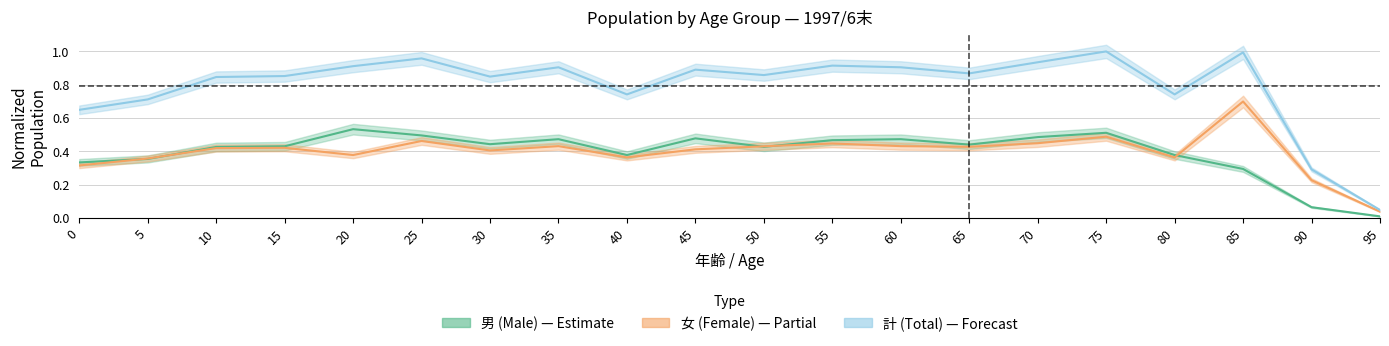

Which label corresponds to the largest value in the chart?

75